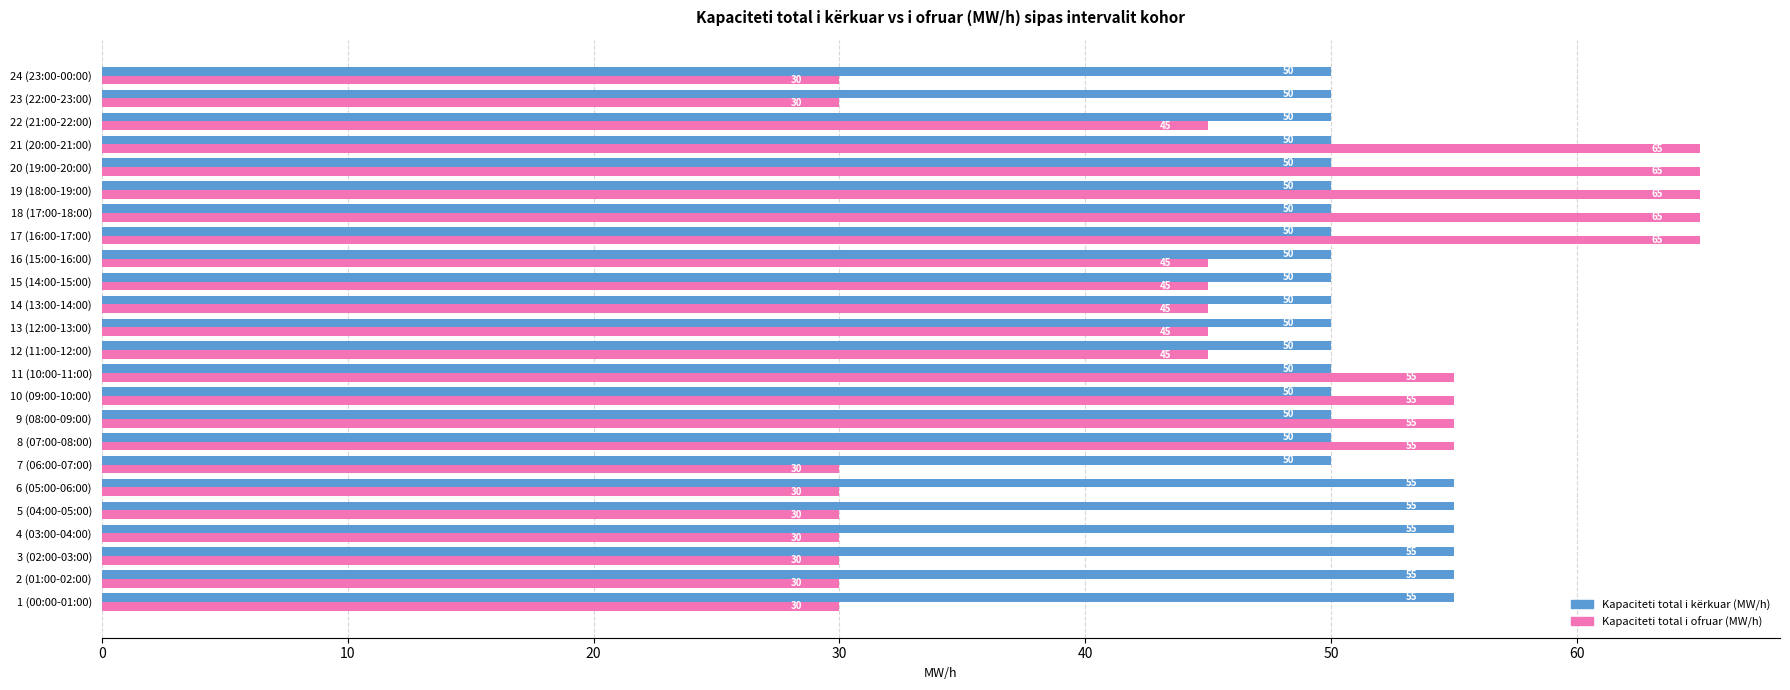

Is the value of Kapaciteti total i kërkuar (MW/h) at 14 (13:00-14:00) greater than the value of Kapaciteti total i ofruar (MW/h) at 14 (13:00-14:00)?

Yes